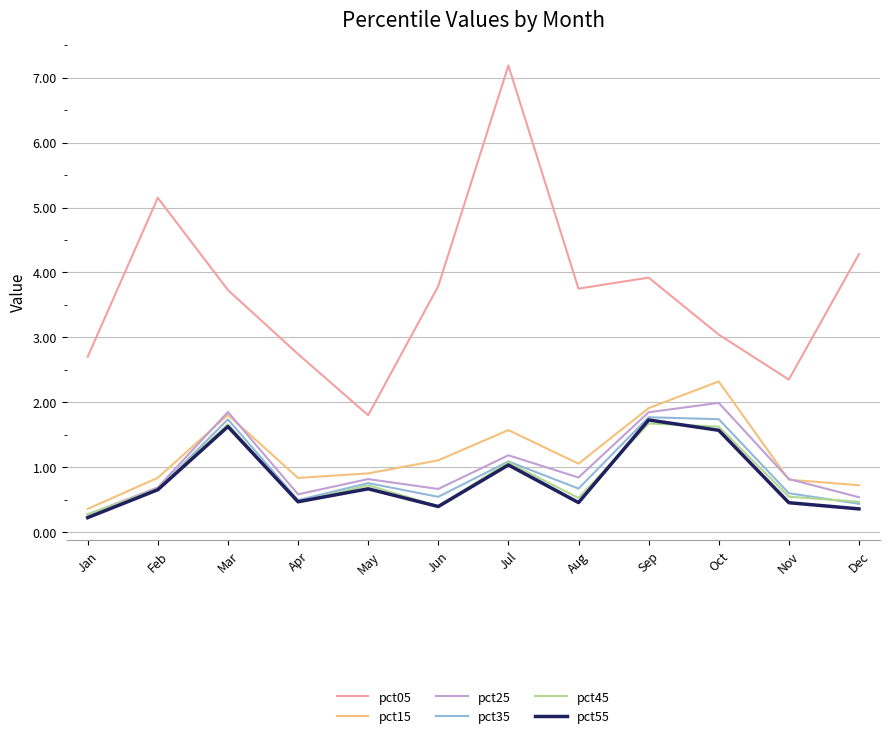

The pct35 series shows 1.1 at Jul. True or false?

True